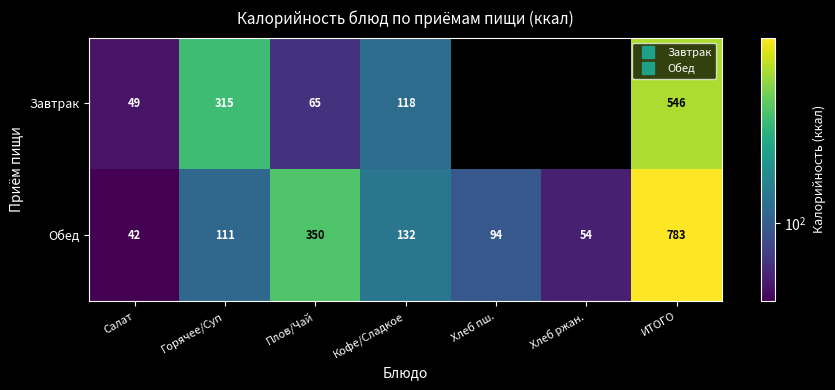

Which has a higher value, Хлеб пш. or Салат?

Салат